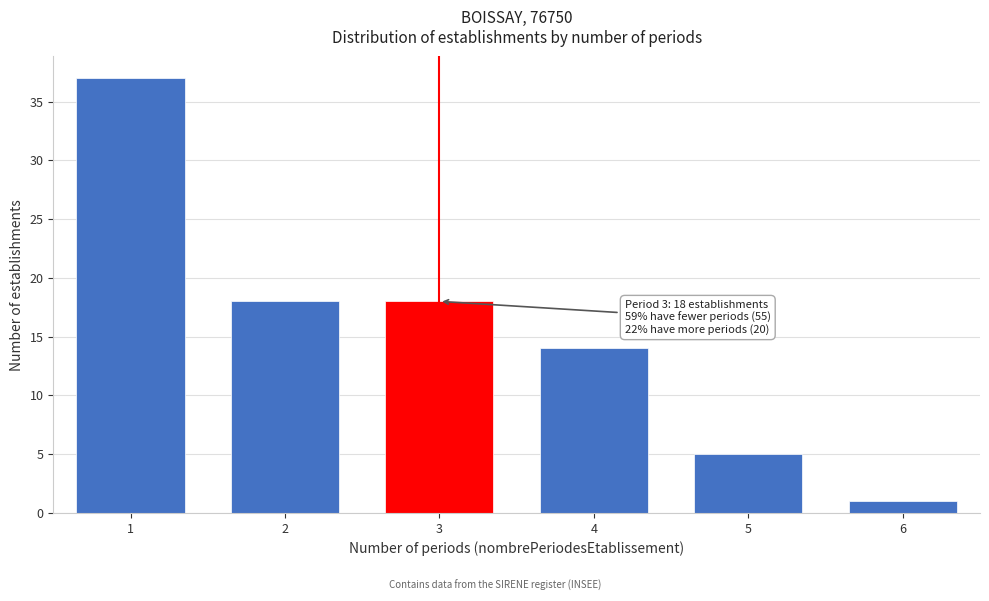

Reading left to right, transcribe all the data shown in this chart.

1=37	2=18	3=18	4=14	5=5	6=1